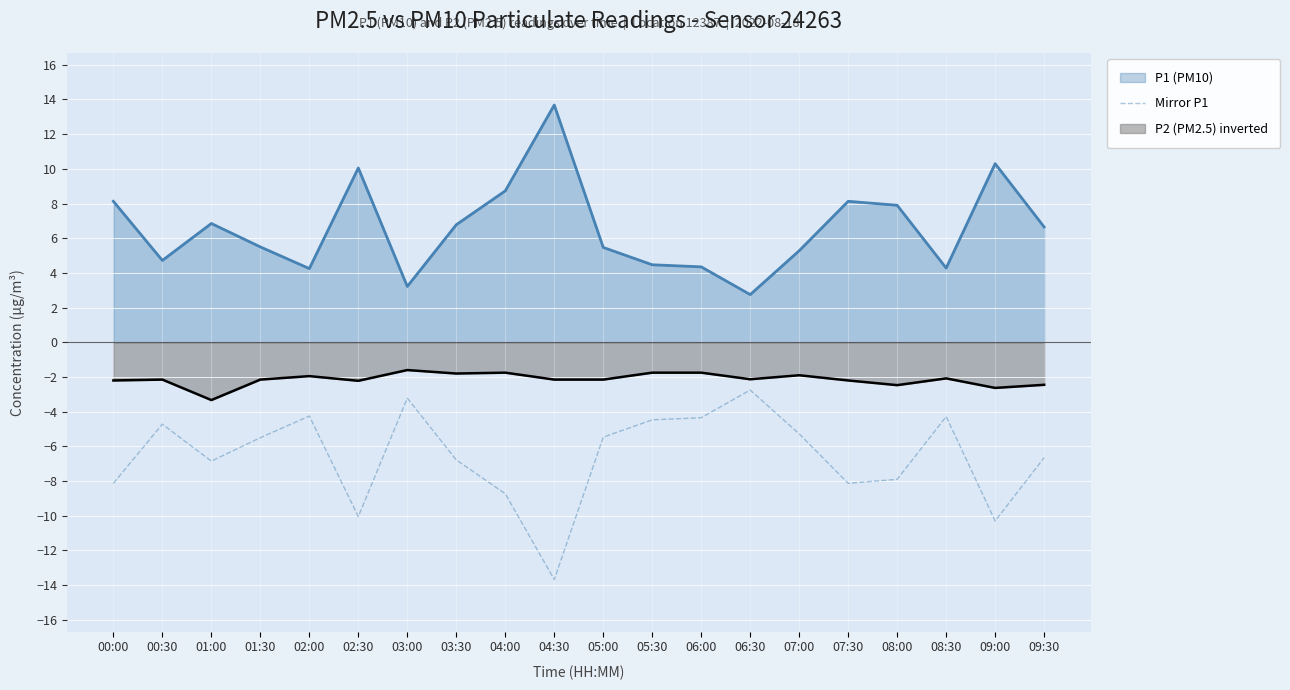

What position from the right is 01:00?

18